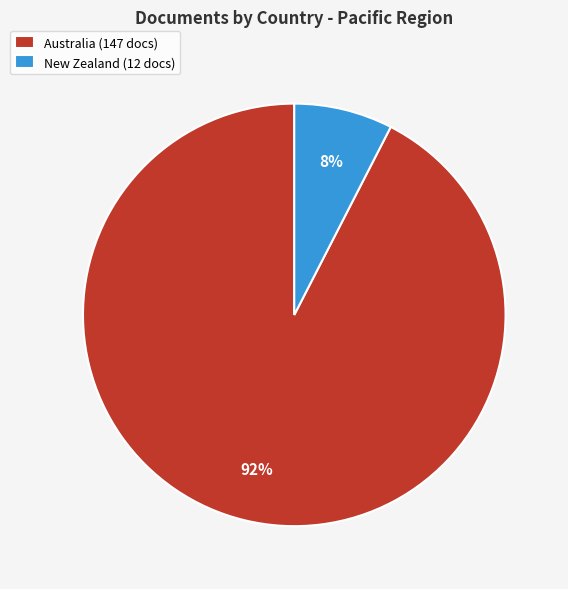

The Australia slice represents 82% of the pie. True or false?

False